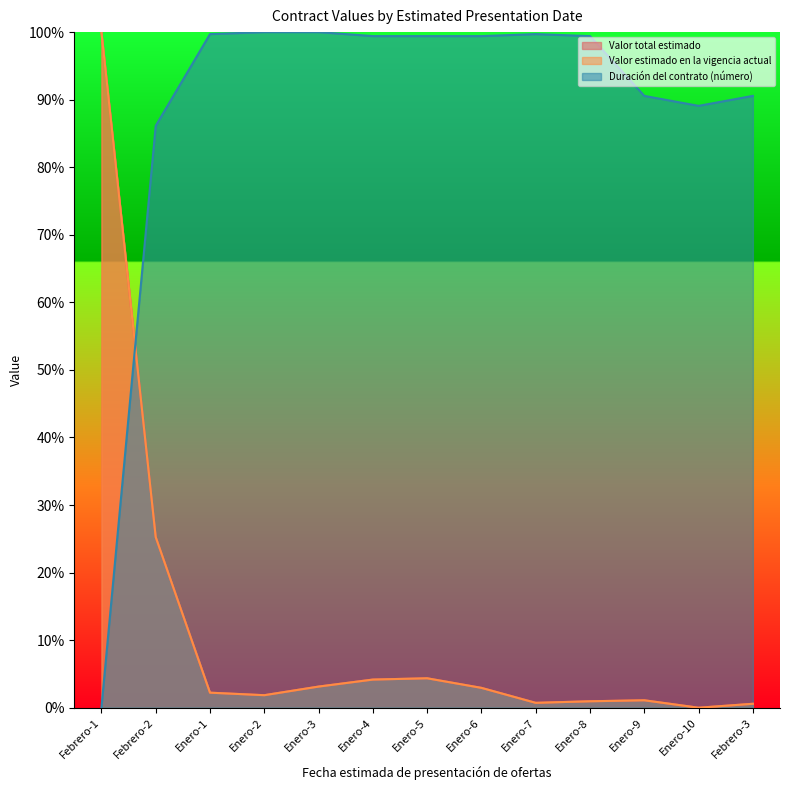

Which series has the widest spread of values?

Valor total estimado